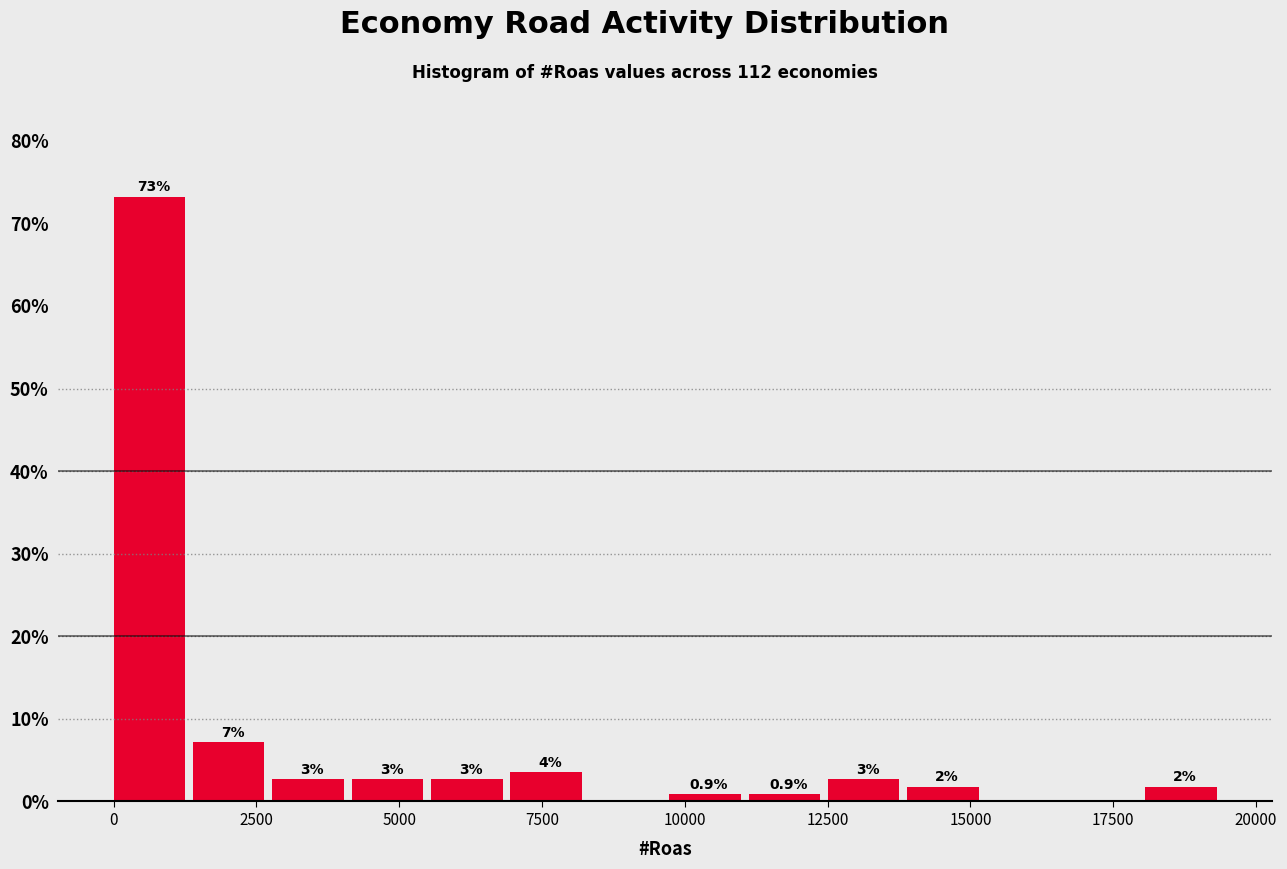

Read against the x-axis, roughly where is the centre of the tallest bar?

500